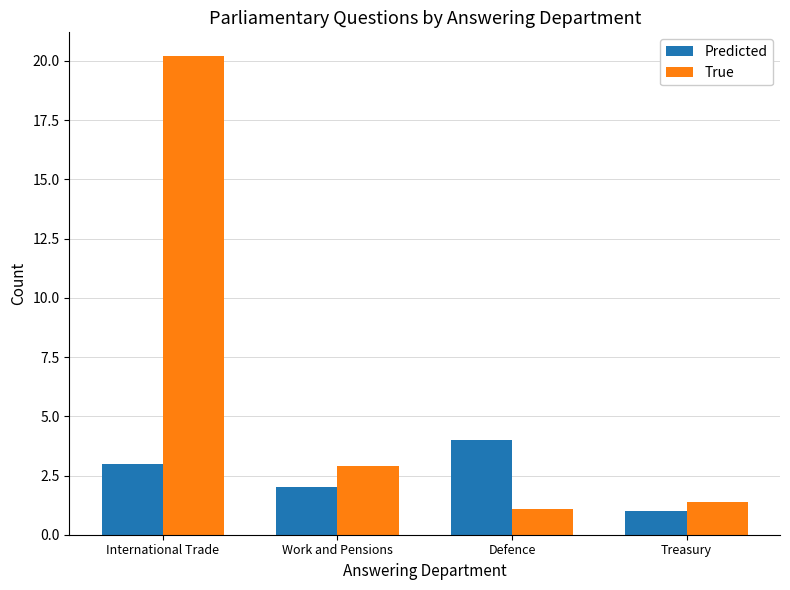

What value does the Predicted series have at Work and Pensions?

2.0